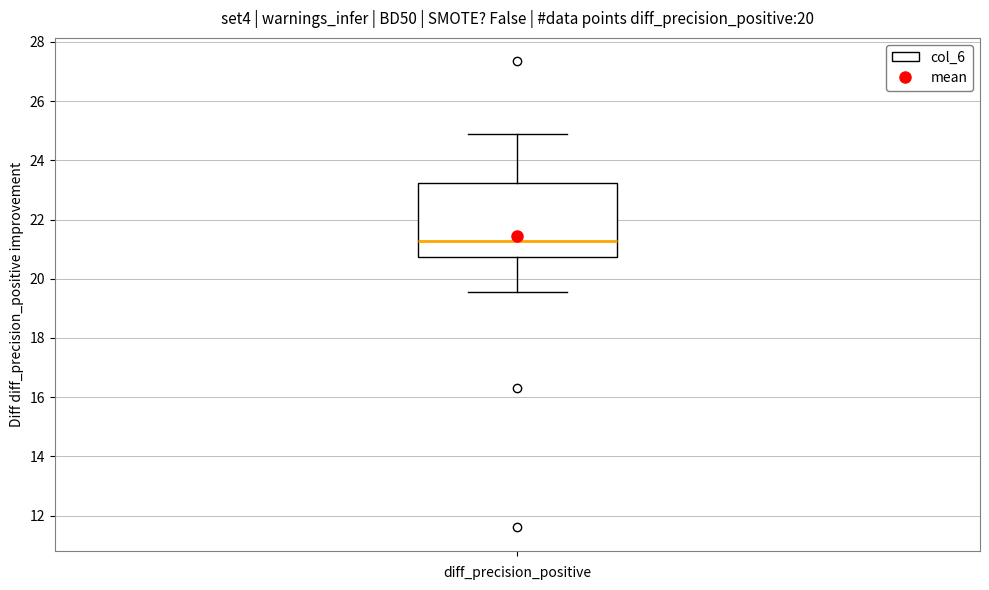

Transcribe this box plot: give where the median line is, the range the box spans, and where the two whiskers end, as read against the y-axis. The values are not printed on the chart, so give them approximately, as read against the axis.

median 21.2, box 20.8 to 23.2, whiskers 19.6 to 25.0